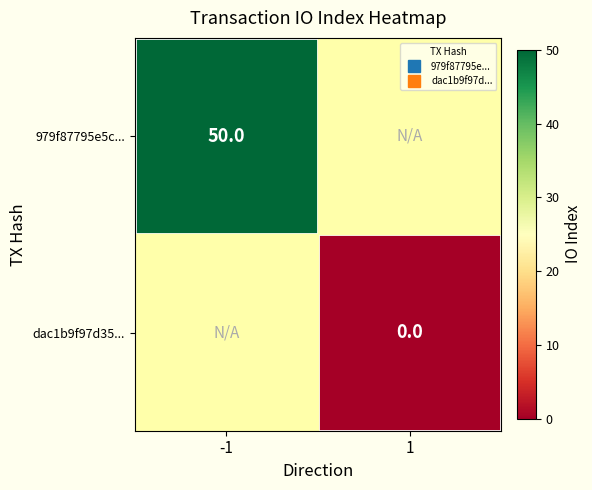

Which label corresponds to the smallest value in the chart?

1